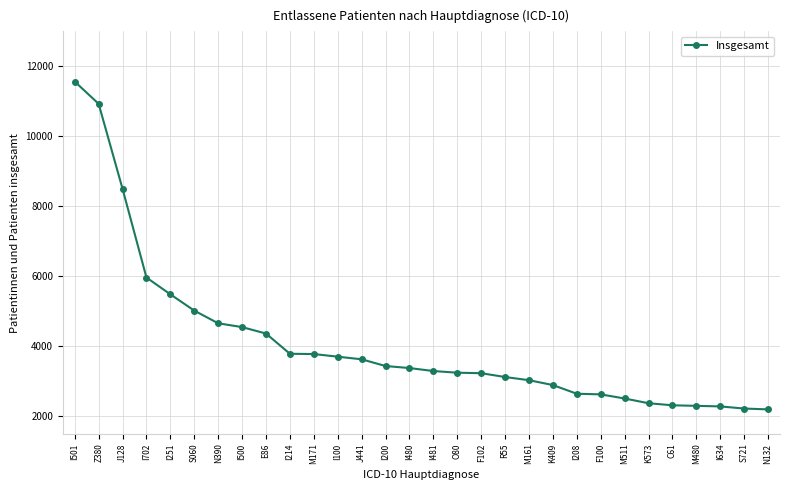

What is the sum of the values at E86 and N132?

6565